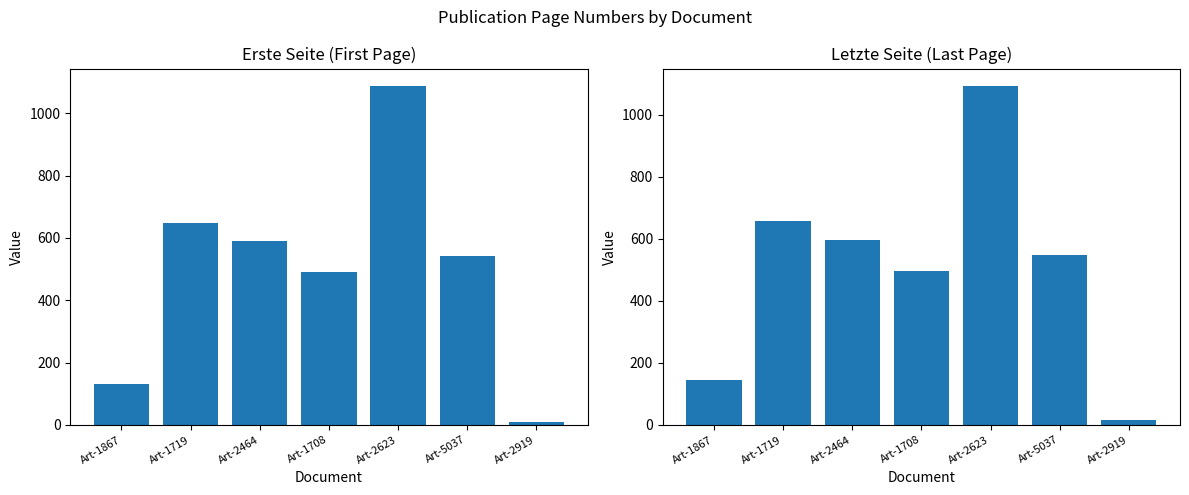

What is the average value of the Letzte Seite series?

507